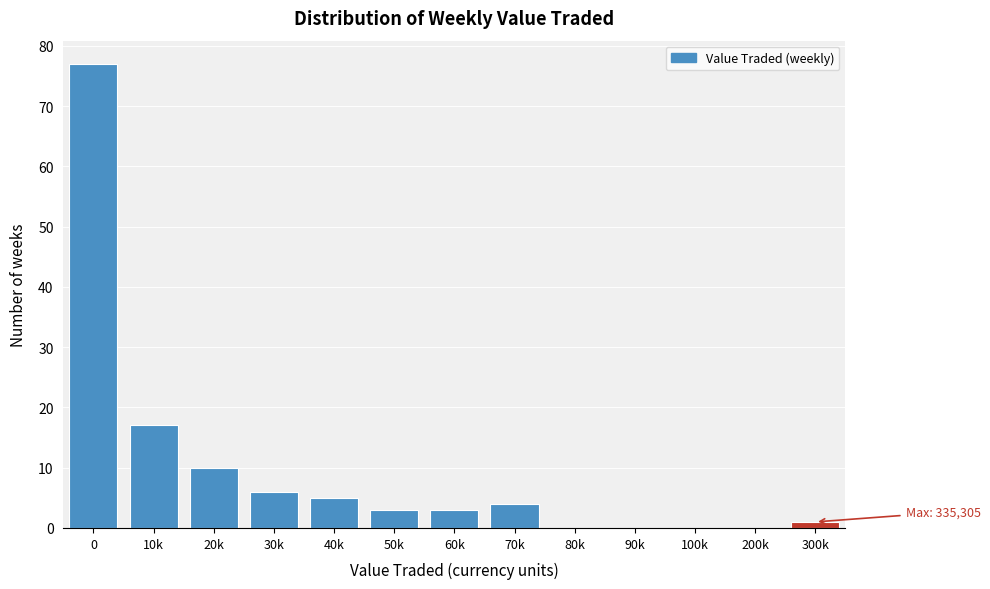

Reading left to right, list all the values displayed in this chart.

0=77	10k=17	20k=10	30k=6	40k=5	50k=3	60k=3	70k=4	80k=0	90k=0	100k=0	200k=0	300k=1